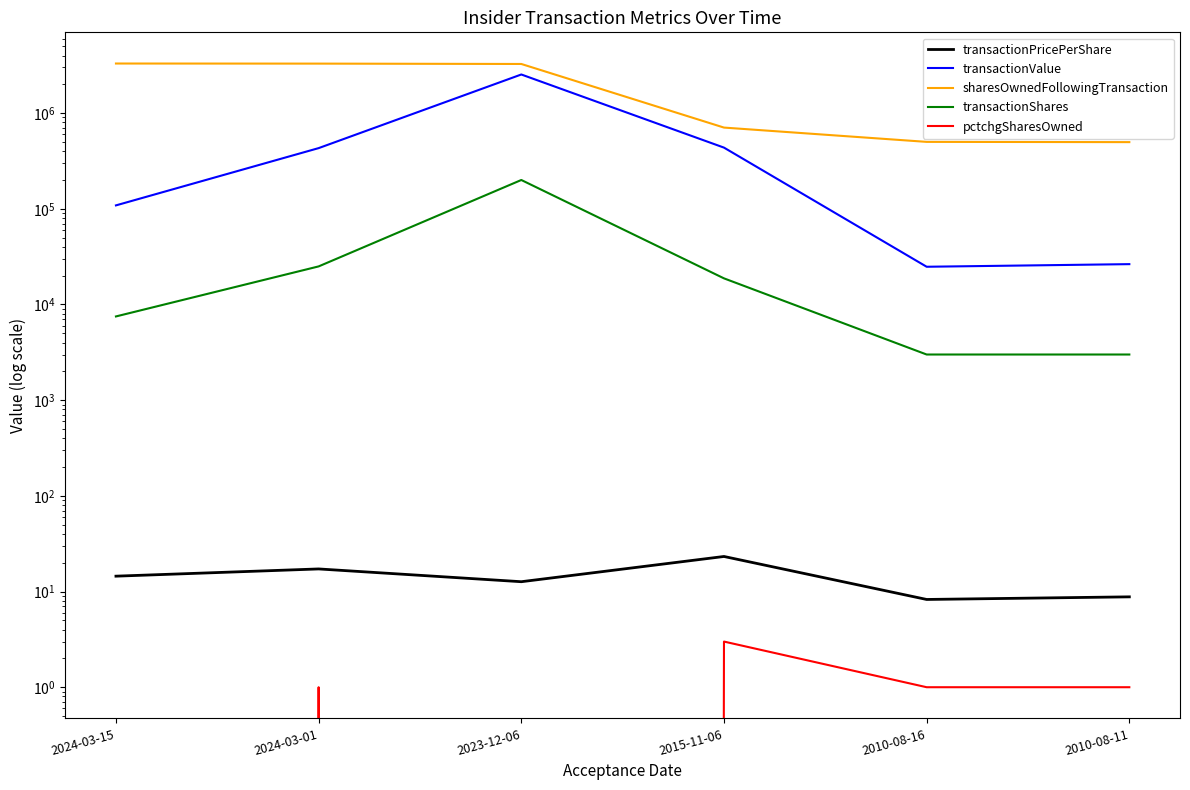

Which series has the largest total across all categories?

sharesOwnedFollowingTransaction